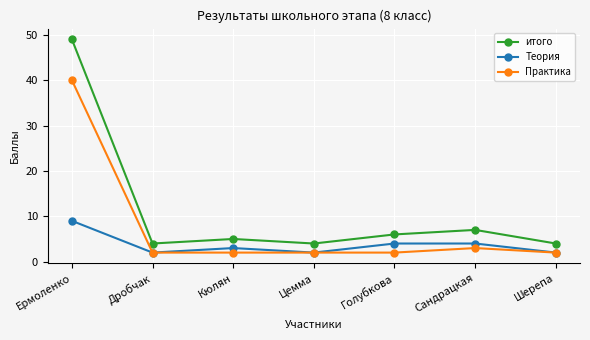

Reading right to left, extract all data points from this chart.

итого: 4	7	6	4	5	4	49
Теория: 2	4	4	2	3	2	9
Практика: 2	3	2	2	2	2	40